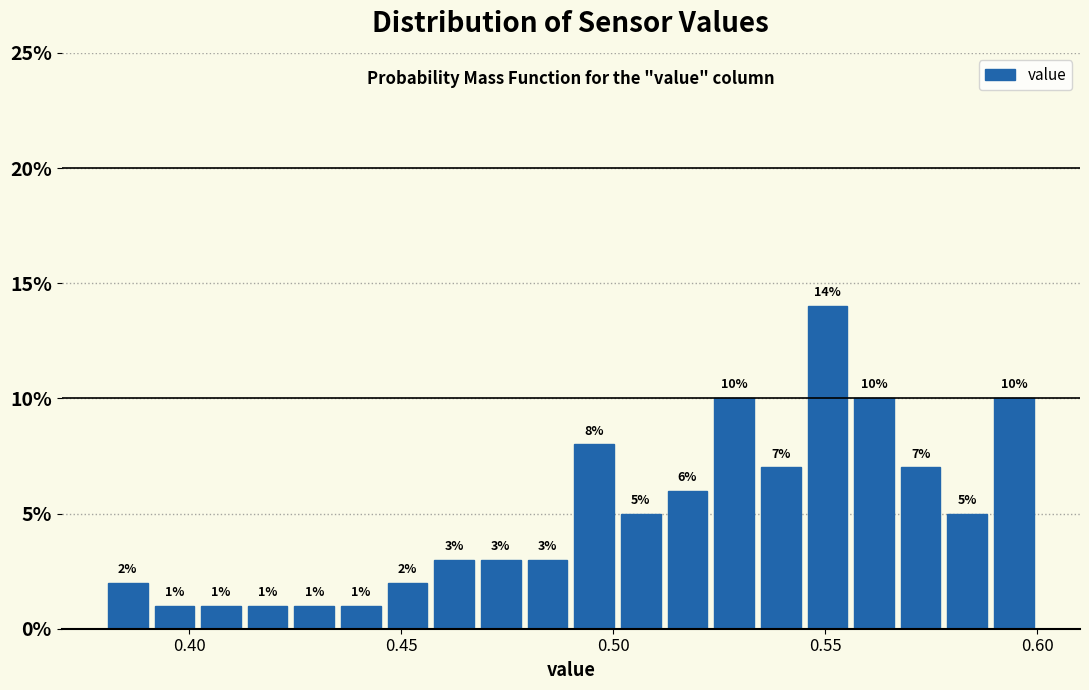

Read against the x-axis, roughly where is the centre of the tallest bar?

0.550